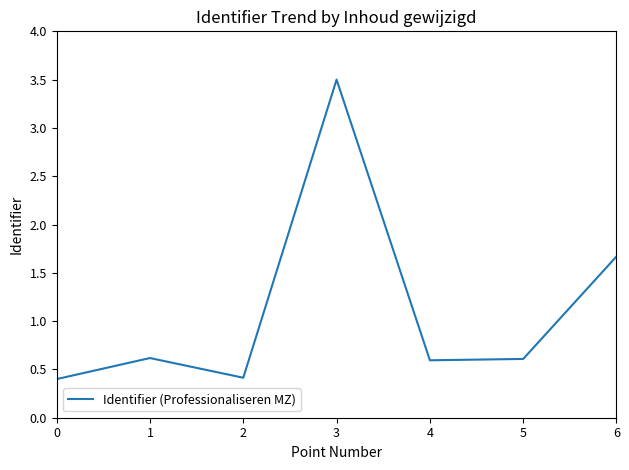

Where is the first local maximum?

1